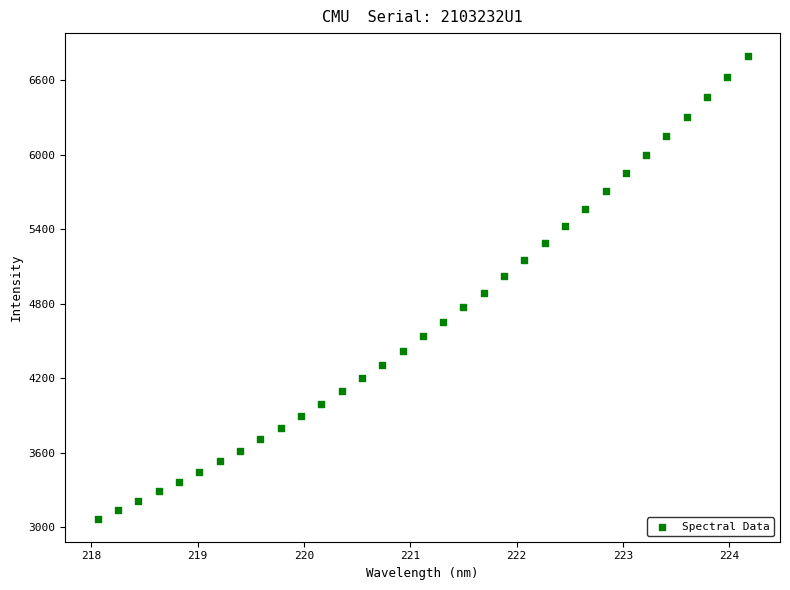

What is the range of X values (max minus min)?

6.1